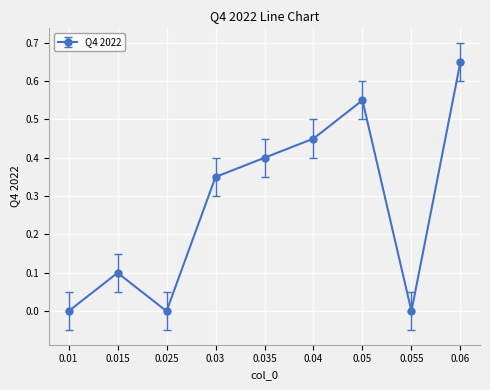

How many points are lower than both their immediate neighbors (excluding endpoints)?

2